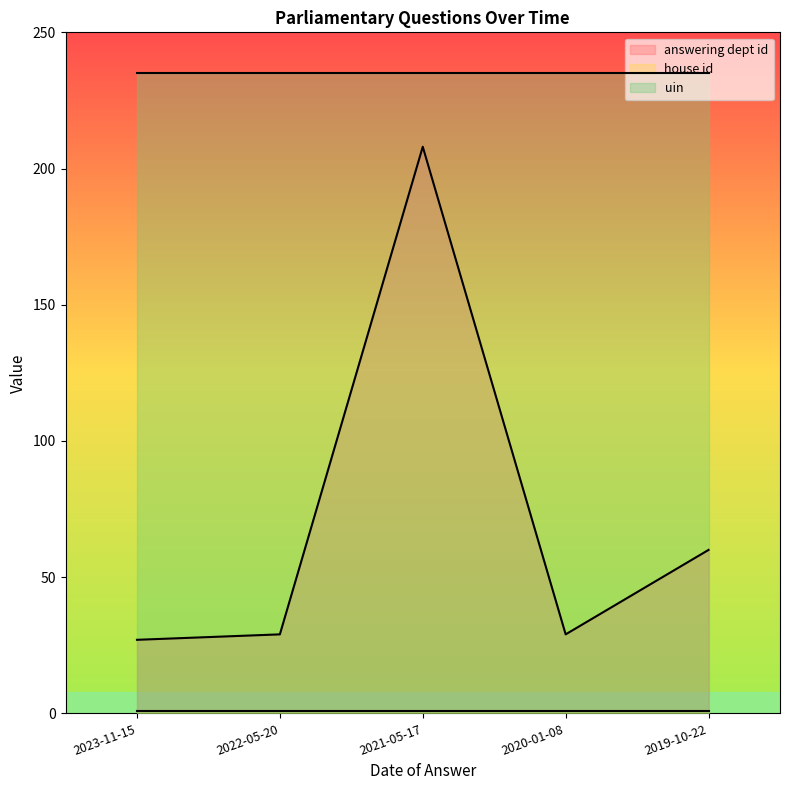

What position from the right is 2020-01-08?

2